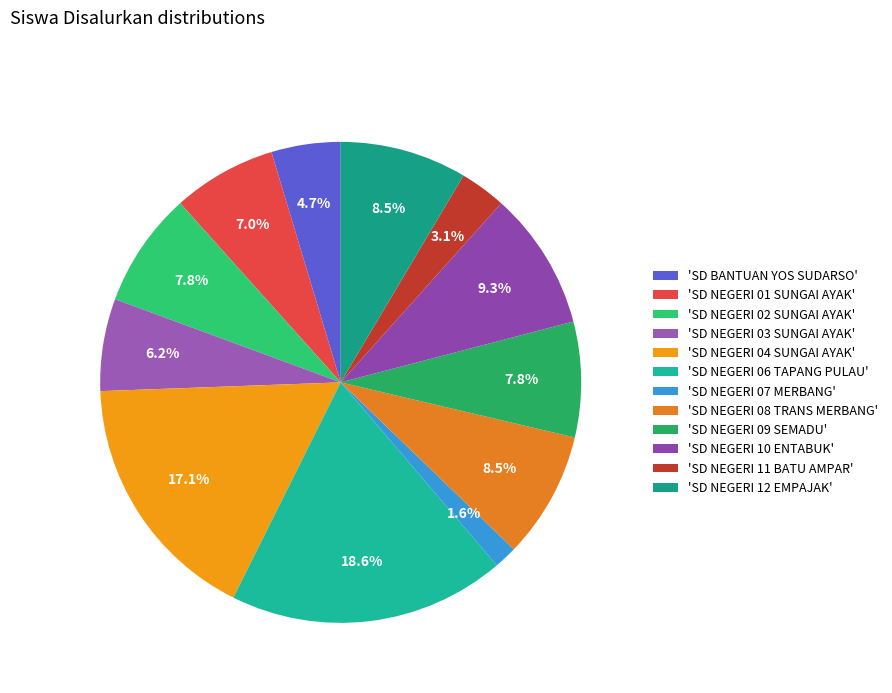

Rank the categories by value from lowest to highest.

SD NEGERI 07 MERBANG, SD NEGERI 11 BATU AMPAR, SD BANTUAN YOS SUDARSO, SD NEGERI 03 SUNGAI AYAK, SD NEGERI 01 SUNGAI AYAK, SD NEGERI 02 SUNGAI AYAK, SD NEGERI 09 SEMADU, SD NEGERI 08 TRANS MERBANG, SD NEGERI 12 EMPAJAK, SD NEGERI 10 ENTABUK, SD NEGERI 04 SUNGAI AYAK, SD NEGERI 06 TAPANG PULAU